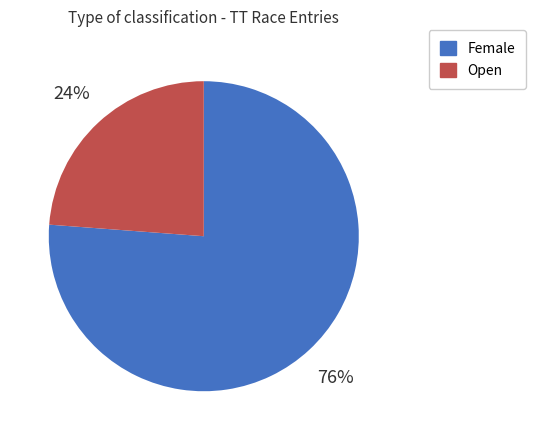

How many slices are in this pie chart?

2